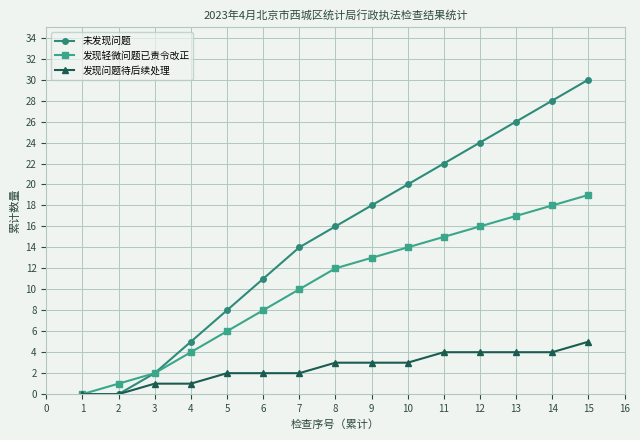

Which series has the widest spread of values?

未发现问题